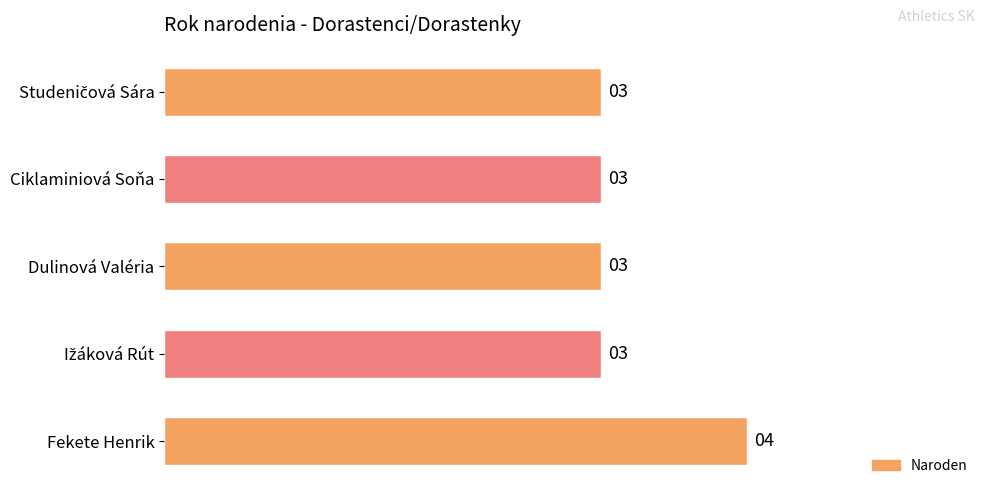

Which has a higher value, Fekete Henrik or Ciklaminiová Soňa?

Fekete Henrik